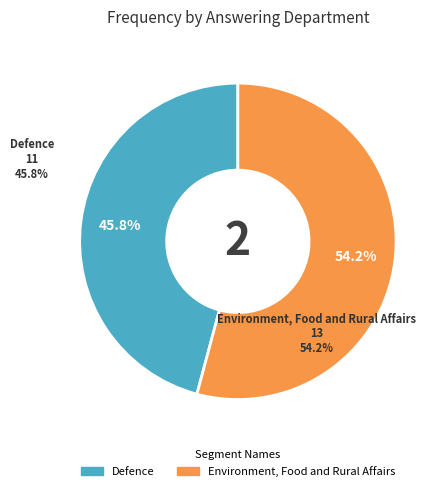

Is it true that Defence is 46% of the pie?

True